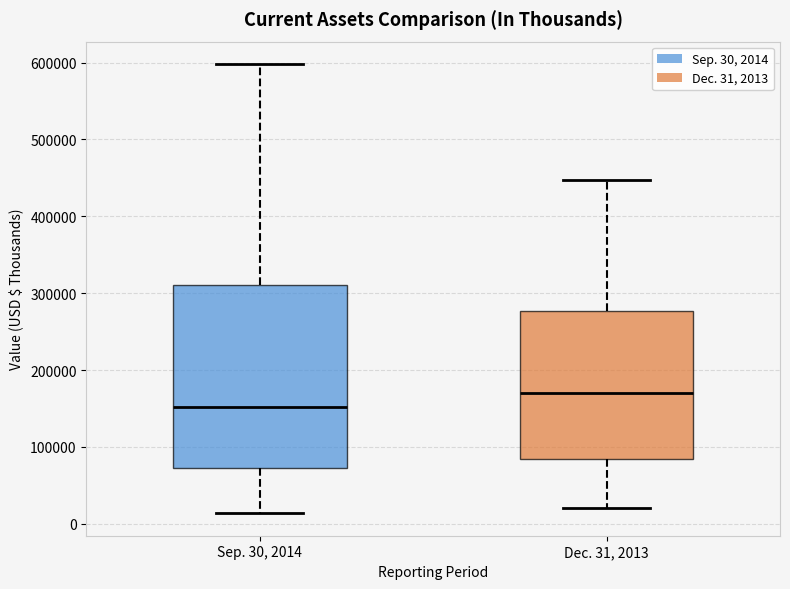

Reading left to right, transcribe this box plot: for each box, give where its median line is, the range the box spans, and where its two whiskers end, as read against the y-axis. The values are not printed on the chart, so give them approximately, as read against the axis.

Sep. 30, 2014: median 150000, box 70000 to 310000, whiskers 10000 to 600000
Dec. 31, 2013: median 170000, box 80000 to 280000, whiskers 20000 to 450000